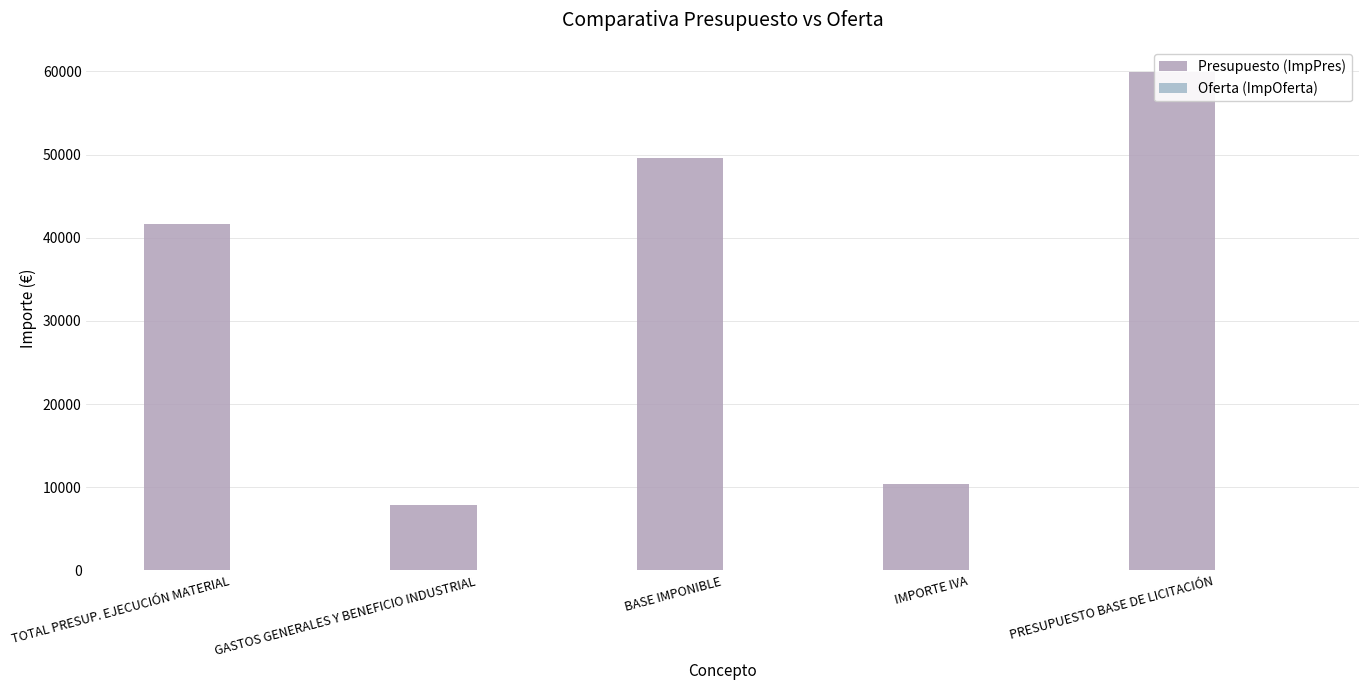

What is the maximum value shown in the chart?

59954.0